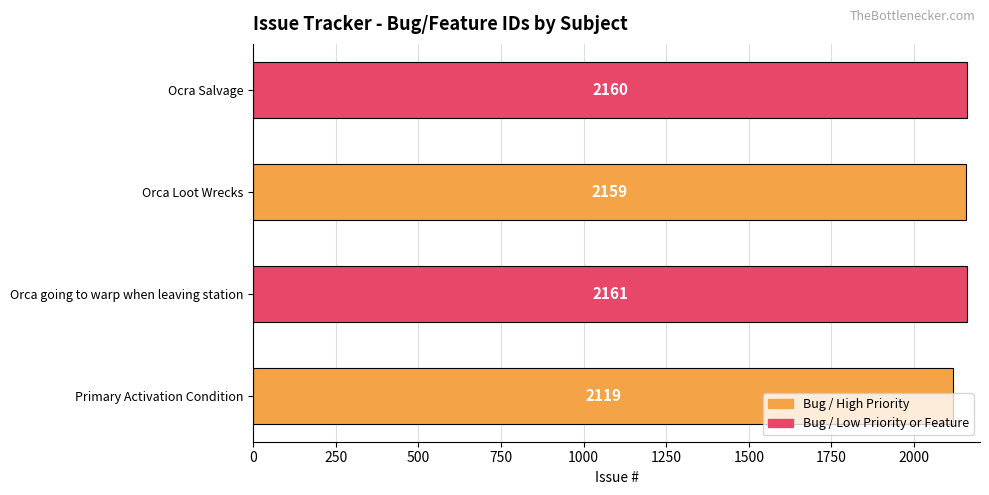

Between Orca Loot Wrecks and Ocra Salvage, which is larger?

Ocra Salvage